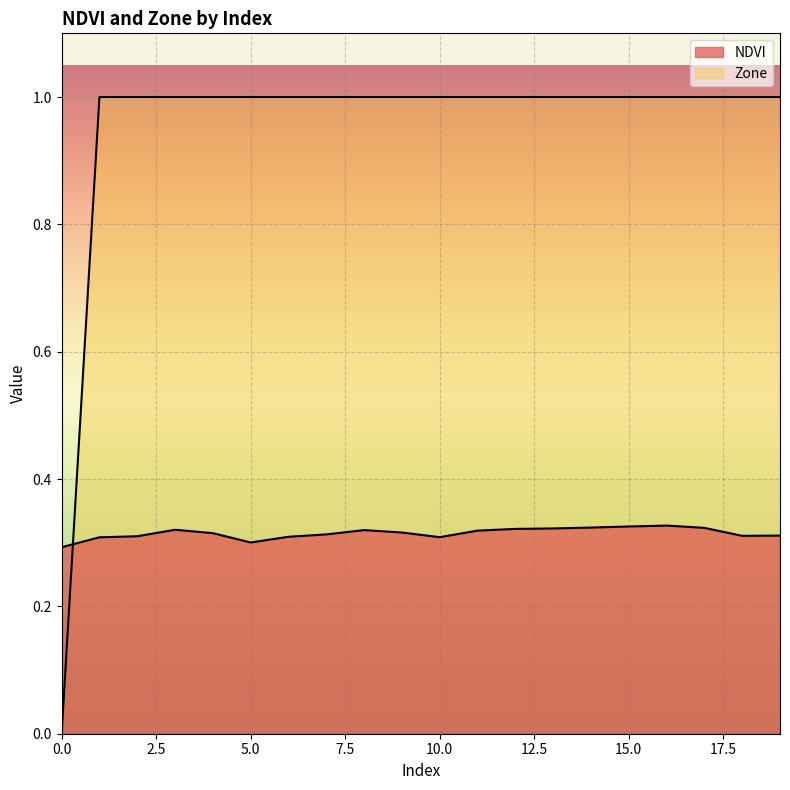

List the series in order of their overall mean, lowest first.

NDVI, Zone